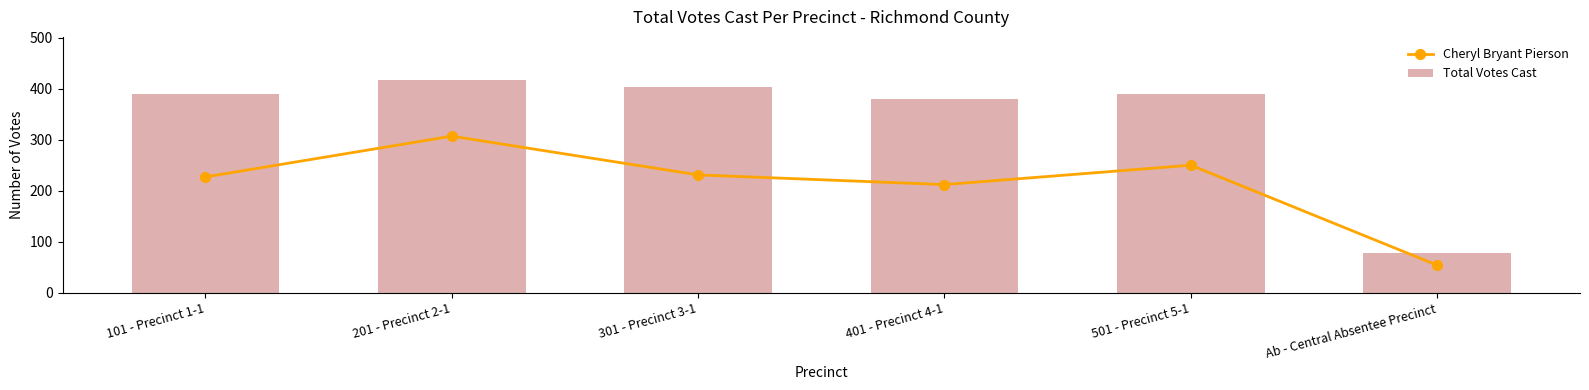

What is the label of the 4th bar from the right?

301 - Precinct 3-1